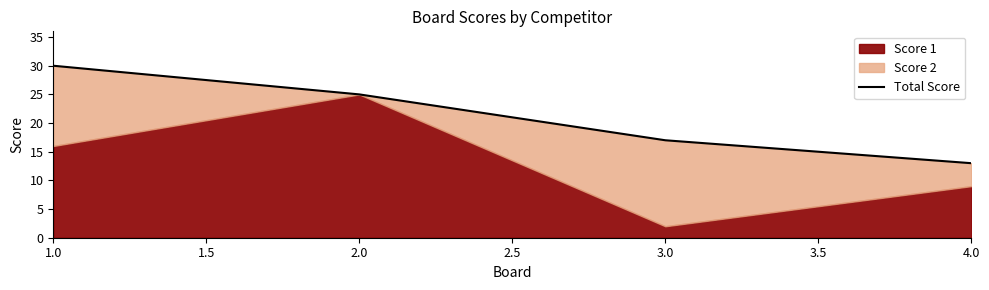

The chart shows a value of 13 at 4.0. True or false?

True